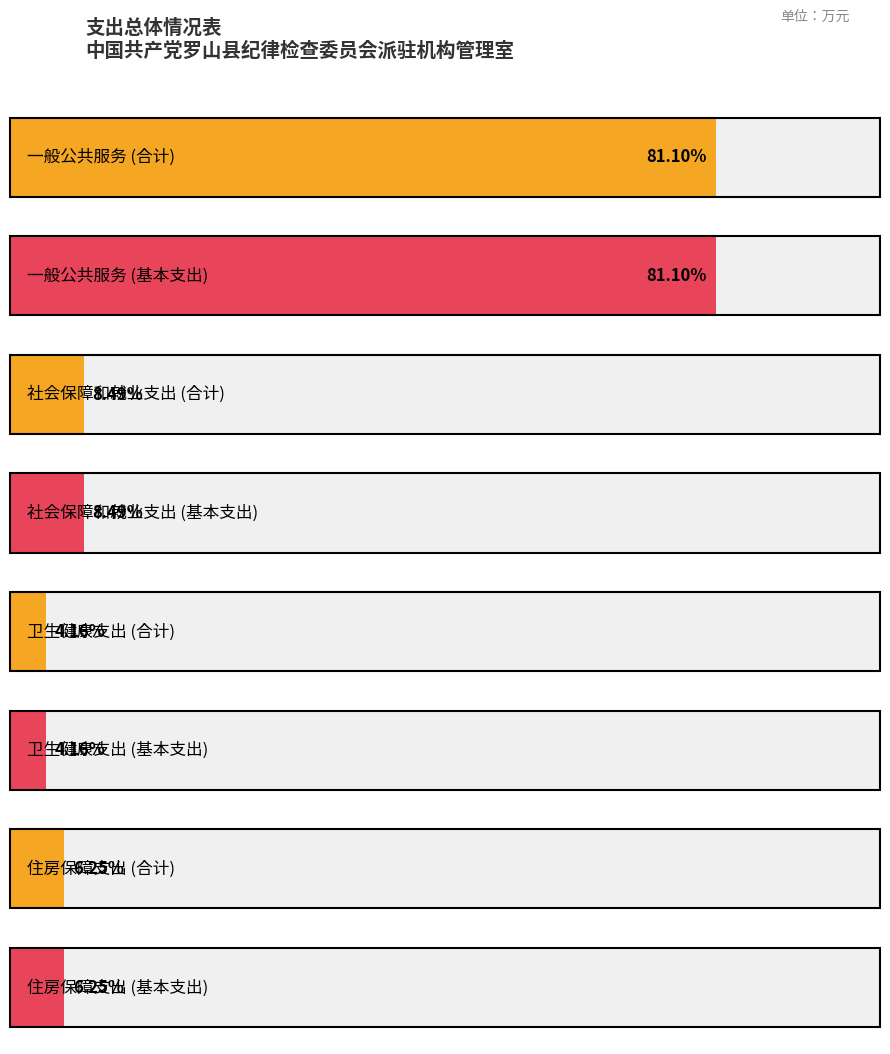

What is the label of the 3rd bar from the right?

社会保障和就业支出